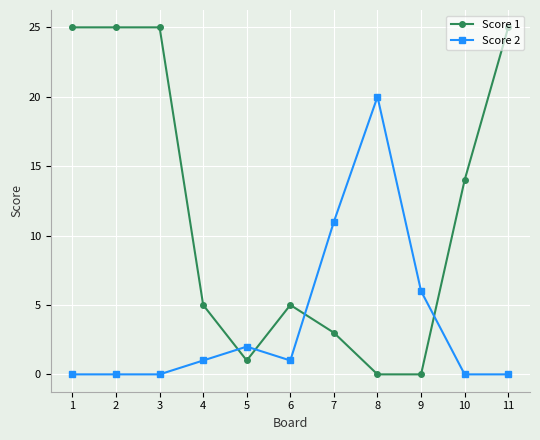

Rank the series by their maximum value, from lowest to highest.

Score 2, Score 1